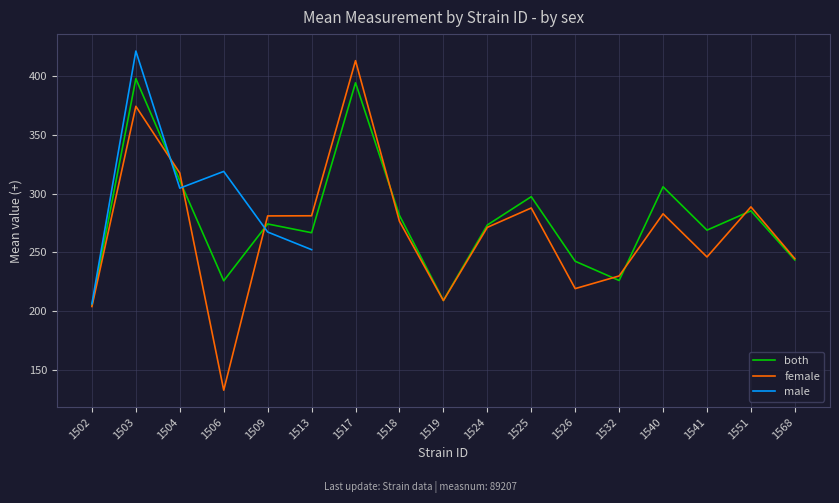

Is it true that female equals 403.4 at 1518?

False